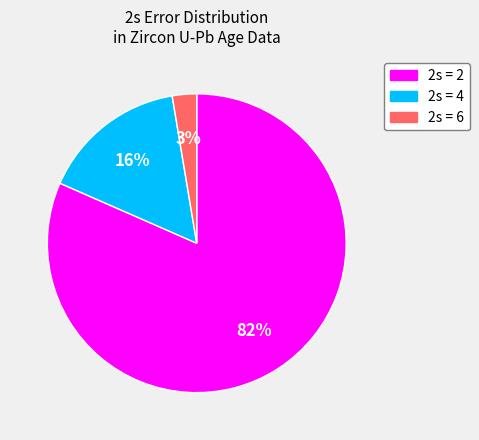

To the nearest percent, what is the combined percentage of 2s = 4 and 2s = 2?

97%